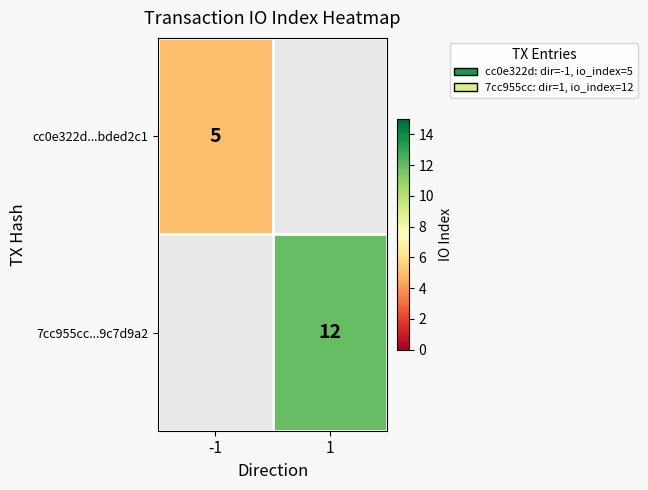

True or false: 7cc955cc...9c7d9a2 has a value of 12 at 1.

True